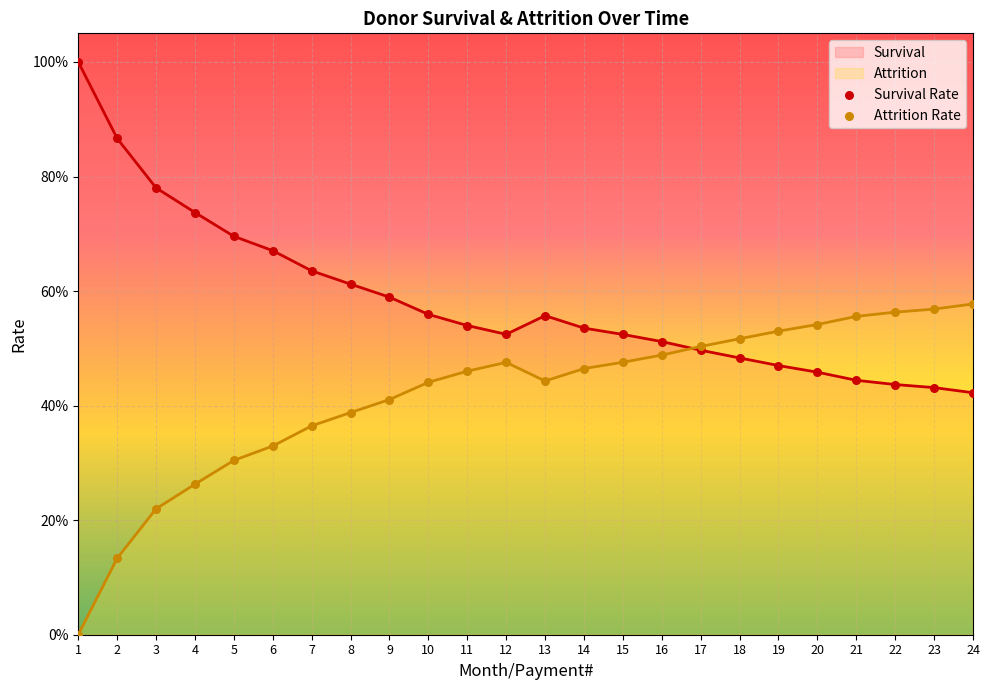

Which series contains the lowest Y value?

Attrition